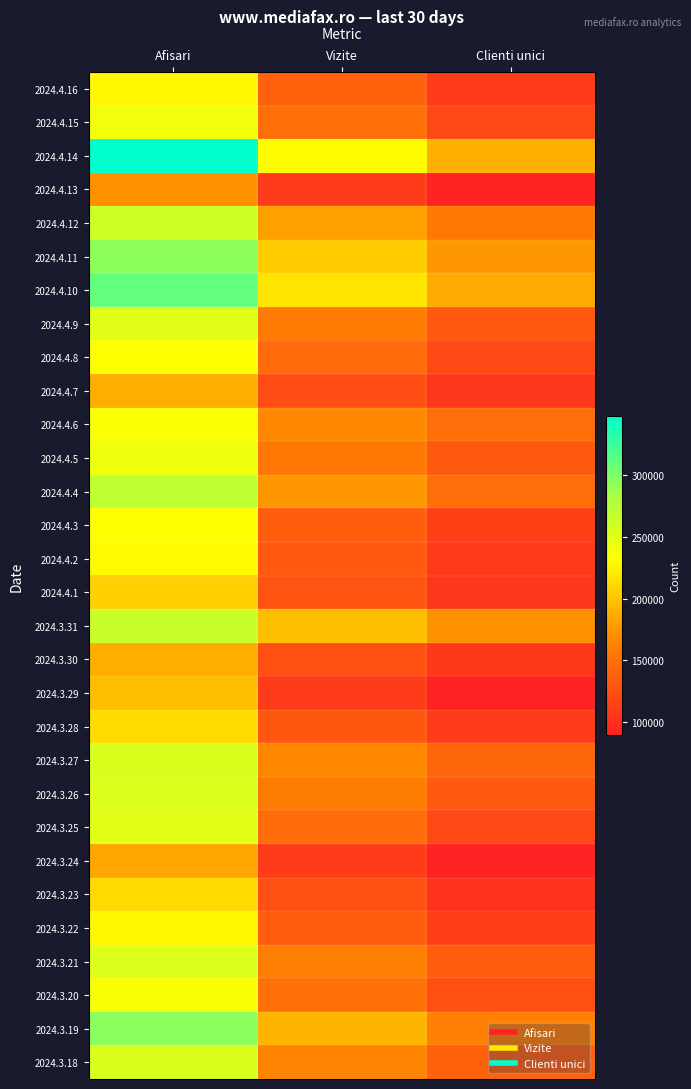

Reading left to right, what are all the values shown in this chart?

2024.4.16: Afisari=228478	Vizite=138290	Clienti unici=109113
2024.4.15: Afisari=239130	Vizite=147839	Clienti unici=119580
2024.4.14: Afisari=348569	Vizite=230339	Clienti unici=189101
2024.4.13: Afisari=171348	Vizite=109345	Clienti unici=90864
2024.4.12: Afisari=261498	Vizite=179321	Clienti unici=153902
2024.4.11: Afisari=294382	Vizite=203899	Clienti unici=175667
2024.4.10: Afisari=310346	Vizite=217100	Clienti unici=186042
2024.4.9: Afisari=249610	Vizite=157674	Clienti unici=131240
2024.4.8: Afisari=232105	Vizite=143713	Clienti unici=119708
2024.4.7: Afisari=187439	Vizite=122572	Clienti unici=105866
2024.4.6: Afisari=234565	Vizite=167479	Clienti unici=146746
2024.4.5: Afisari=240155	Vizite=154748	Clienti unici=131352
2024.4.4: Afisari=270191	Vizite=175416	Clienti unici=147456
2024.4.3: Afisari=231341	Vizite=136363	Clienti unici=112983
2024.4.2: Afisari=229171	Vizite=132413	Clienti unici=107213
2024.4.1: Afisari=207516	Vizite=127782	Clienti unici=105499
2024.3.31: Afisari=265116	Vizite=197384	Clienti unici=171337
2024.3.30: Afisari=188196	Vizite=124765	Clienti unici=106933
2024.3.29: Afisari=196725	Vizite=110206	Clienti unici=89797
2024.3.28: Afisari=212294	Vizite=130481	Clienti unici=108605
2024.3.27: Afisari=253251	Vizite=166590	Clienti unici=141162
2024.3.26: Afisari=252951	Vizite=158136	Clienti unici=132171
2024.3.25: Afisari=248324	Vizite=146724	Clienti unici=120275
2024.3.24: Afisari=183626	Vizite=108808	Clienti unici=88934
2024.3.23: Afisari=210827	Vizite=123906	Clienti unici=101816
2024.3.22: Afisari=227873	Vizite=133850	Clienti unici=110870
2024.3.21: Afisari=253140	Vizite=160218	Clienti unici=135074
2024.3.20: Afisari=235518	Vizite=149083	Clienti unici=123587
2024.3.19: Afisari=295028	Vizite=191758	Clienti unici=161113
2024.3.18: Afisari=254032	Vizite=164373	Clienti unici=138234